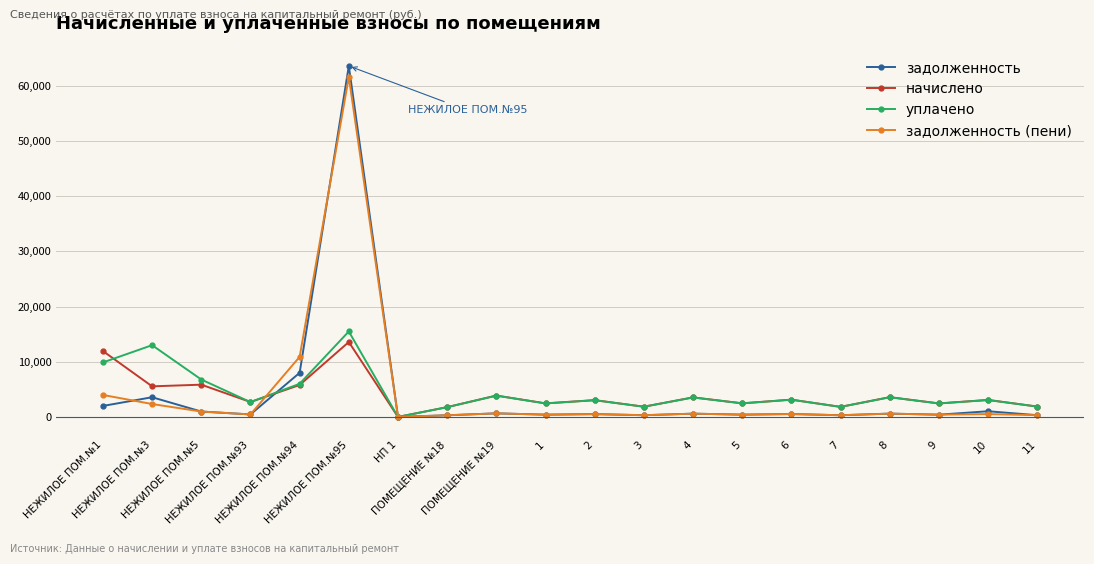

What is the value of the задолженность (пени) point at the 1st from the left?

3978.8